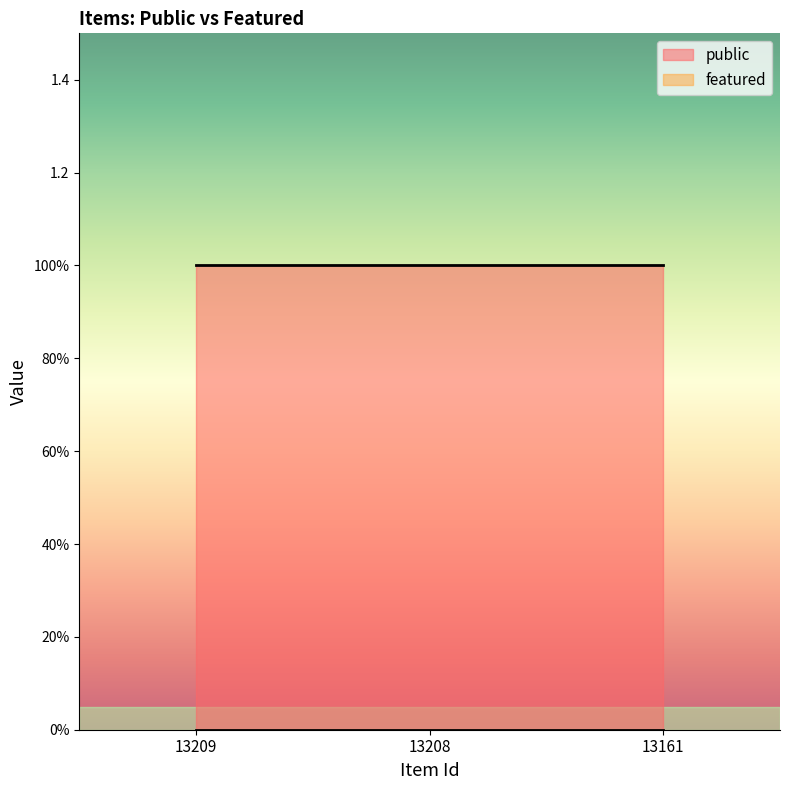

The public series shows 1 at 13208. True or false?

True